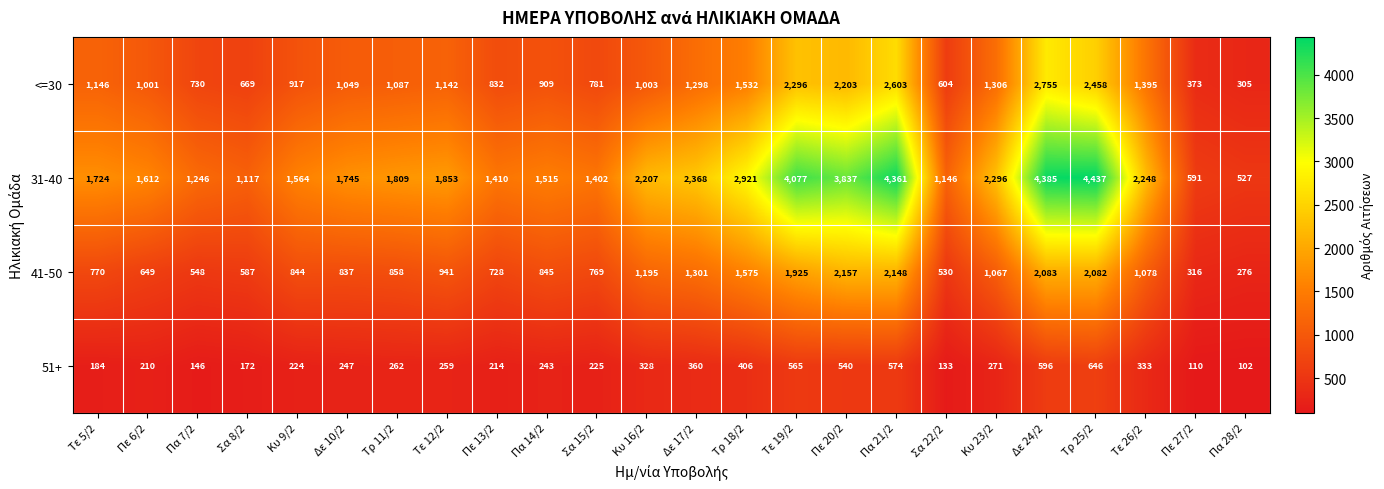

What is the highest value of the 31-40 series?

4437